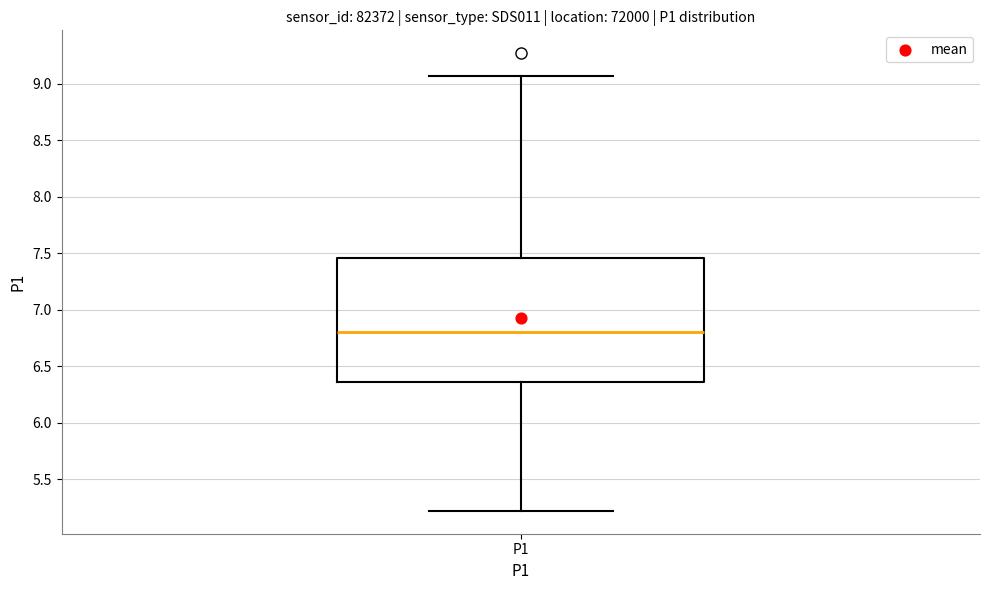

Where does the lower whisker of the box for P1 end on the y-axis? The values are not printed on the chart, so give them approximately, as read against the axis.

5.20